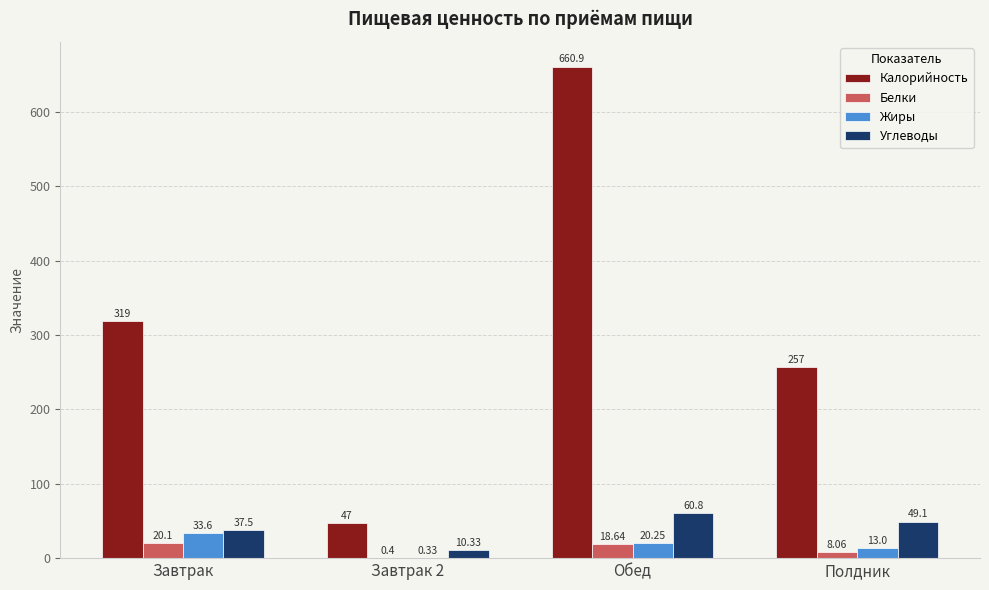

Which series changed the most between Завтрак and Обед?

Калорийность